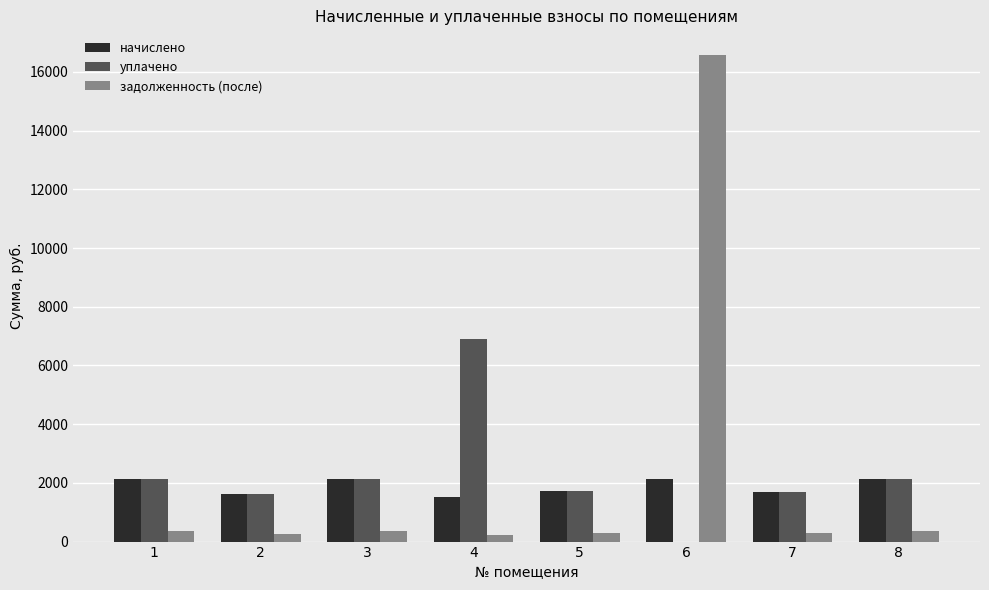

Count the number of categories in the chart.

8